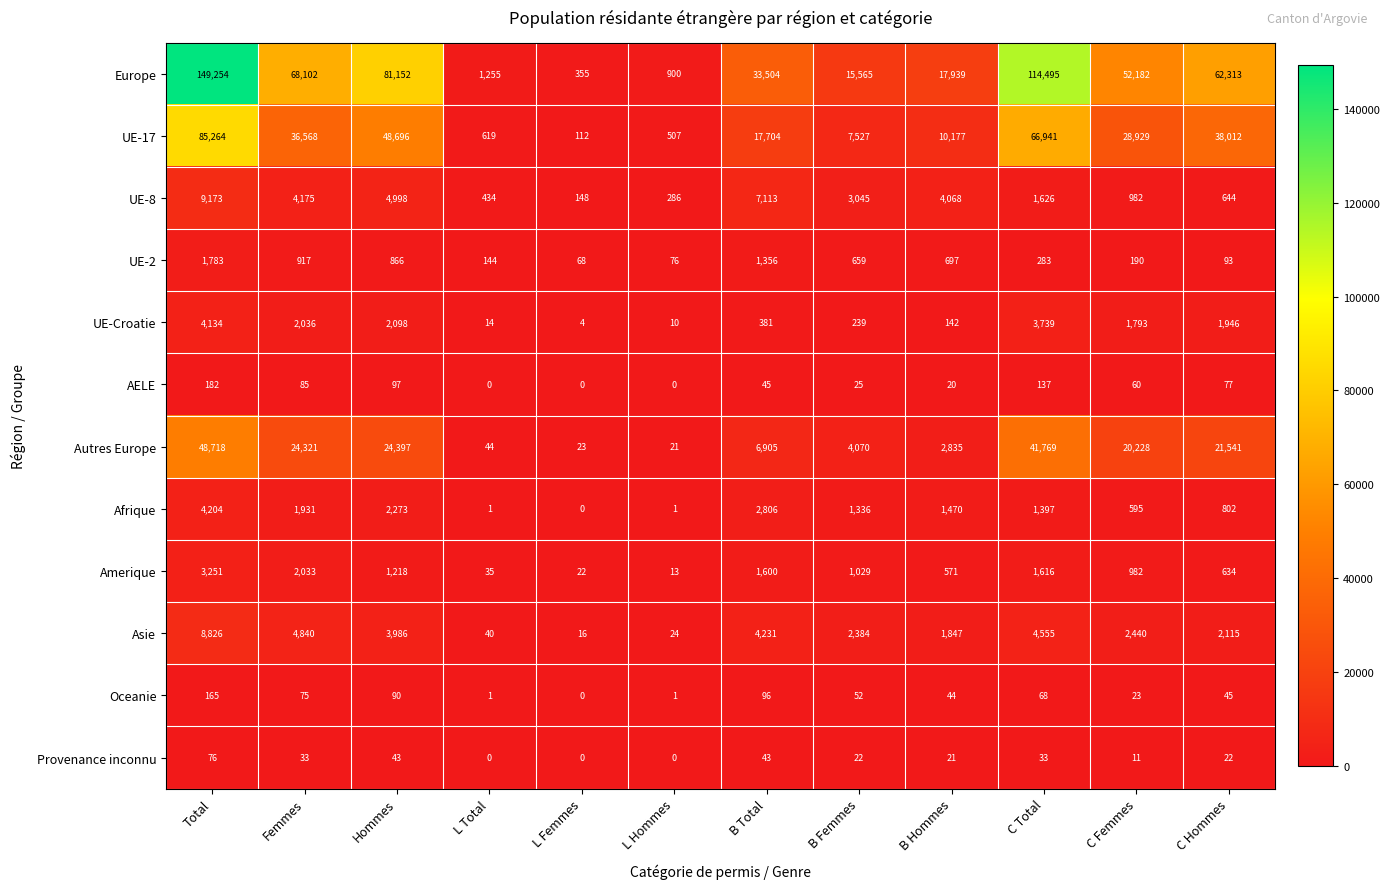

Which category has the highest value across all series?

Total